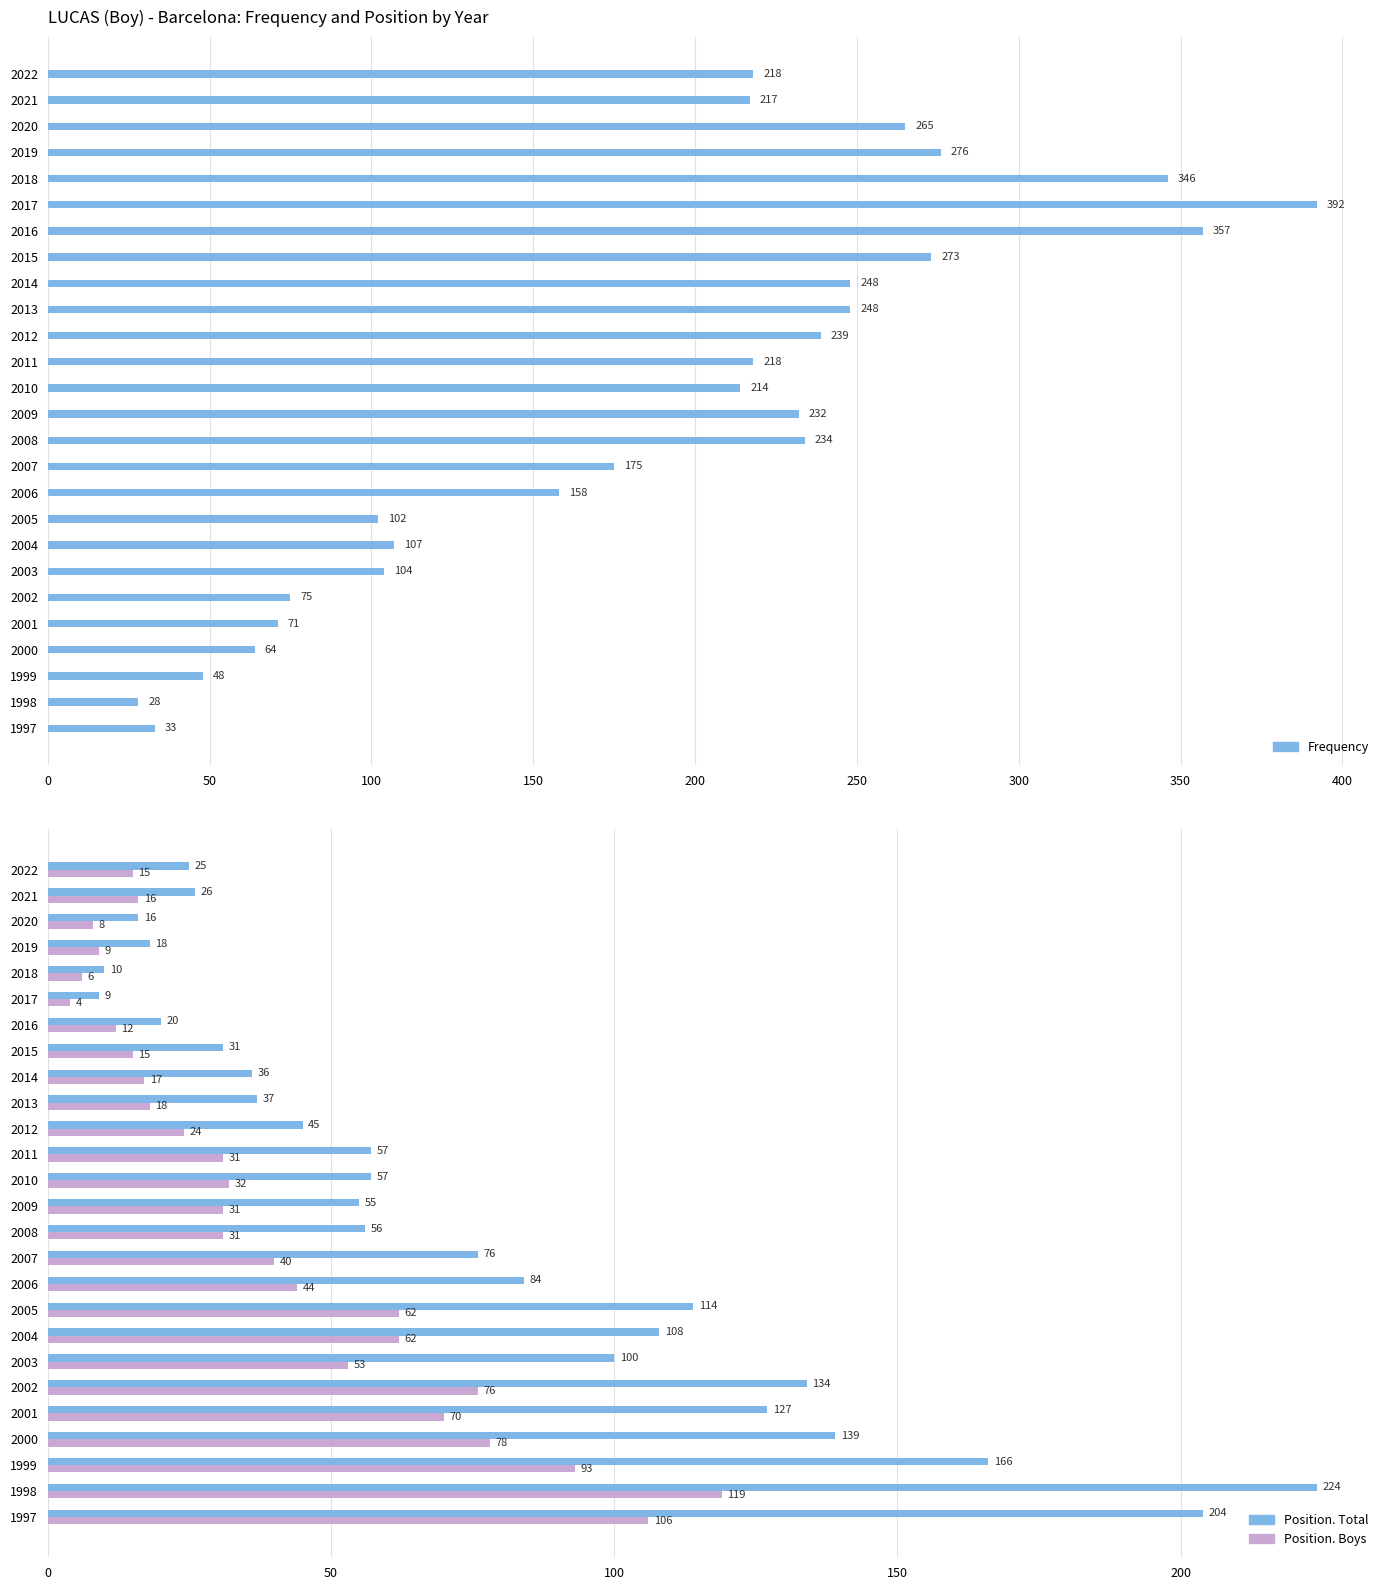

What are all the series names shown in the legend?

Frequency, Position. Total, Position. Boys